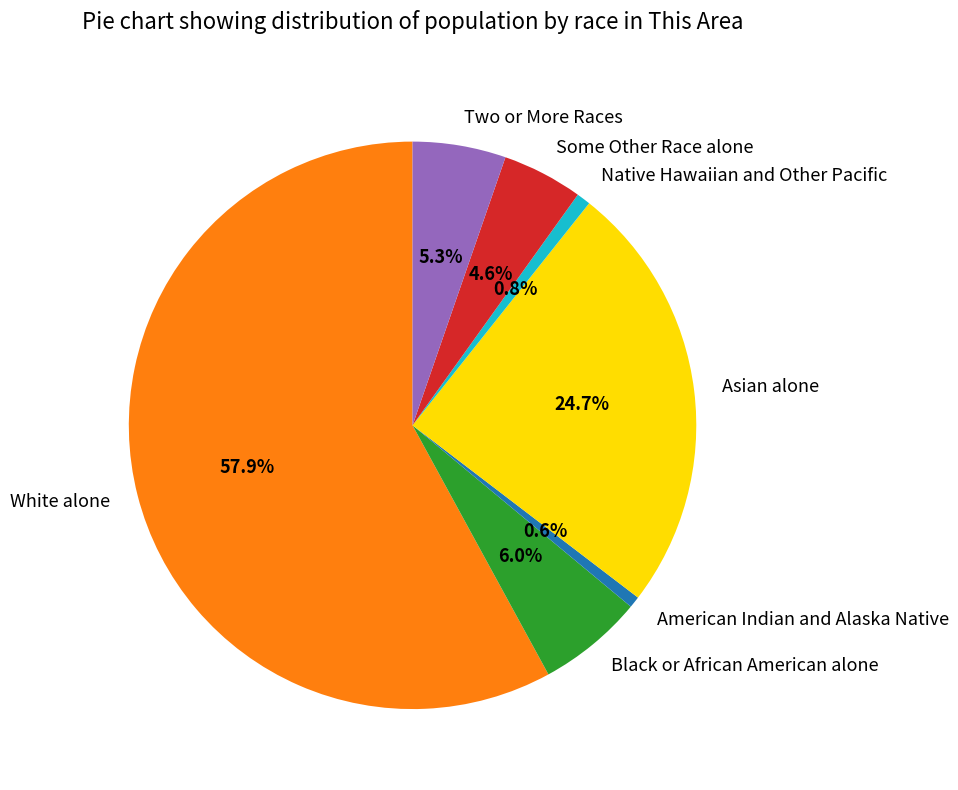

To the nearest percent, what portion does Native Hawaiian and Other Pacific represent?

1%